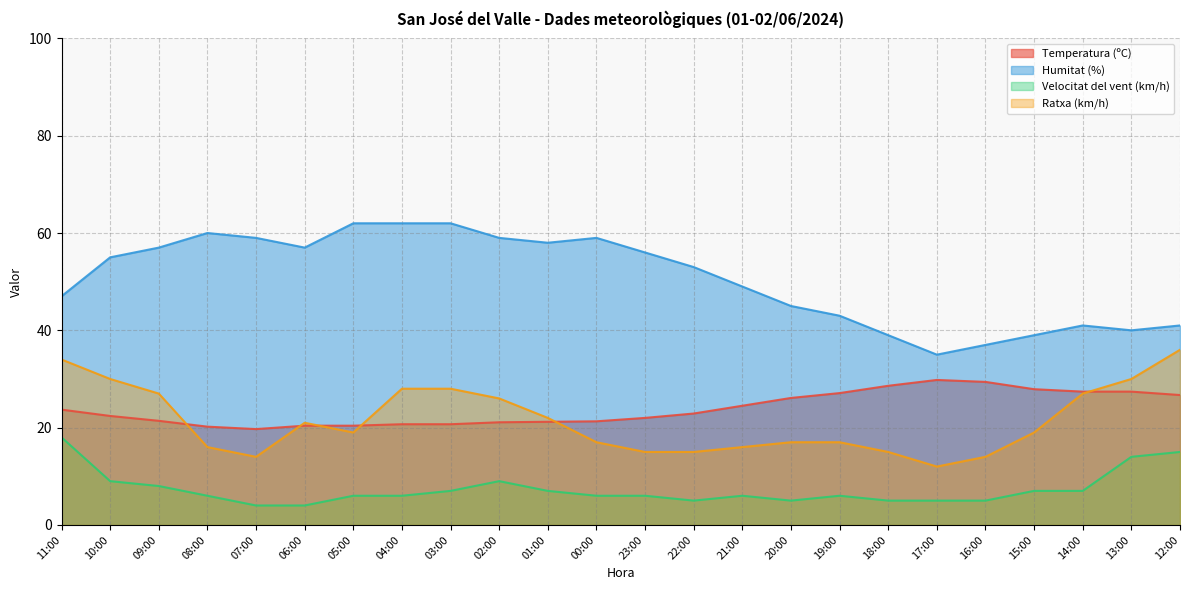

What is the difference between the second highest and minimum values in the Velocitat del vent (km/h) series?

11.0